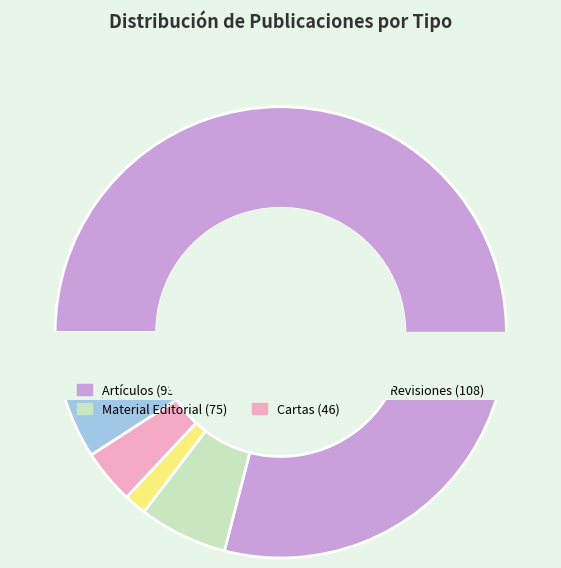

How much of the chart is everything except Material Editorial?

93.7%